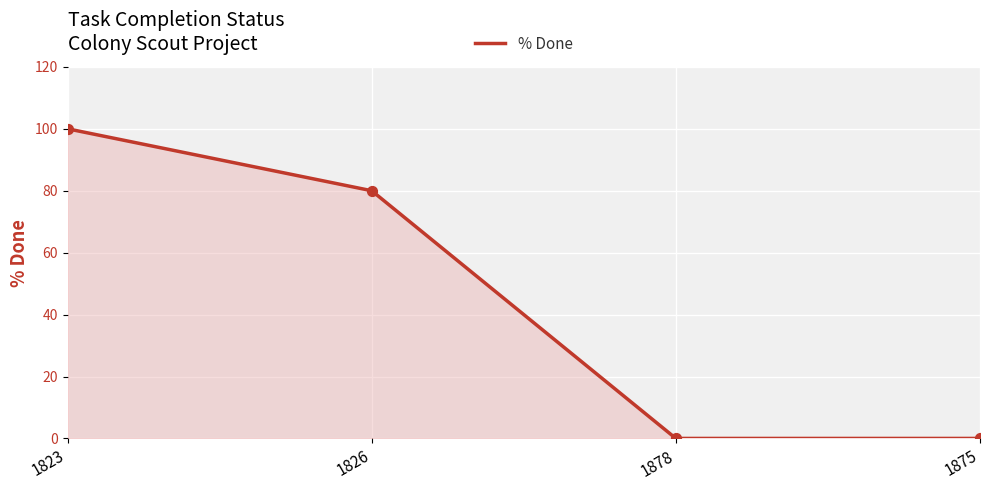

What is the change in value from 1823 to 1826?

-20